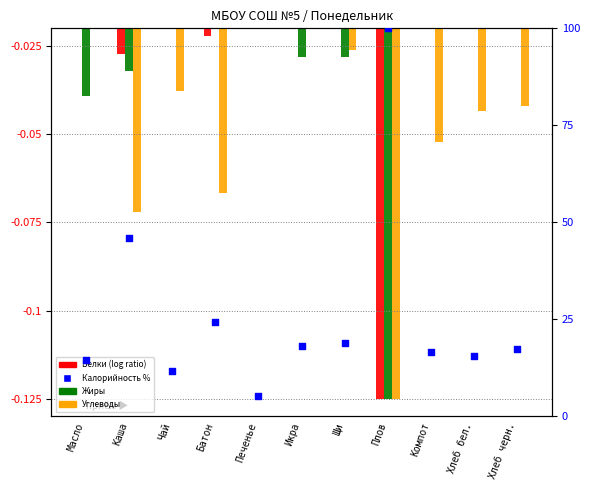

Which series has the largest total across all categories?

Калорийность %